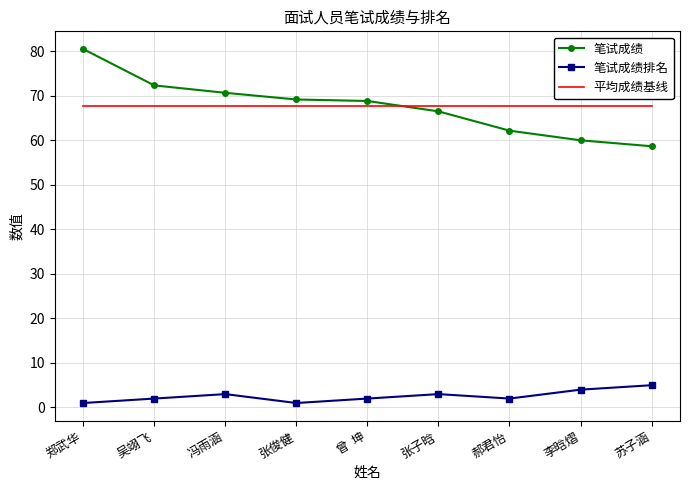

At how many categories does at least one series exceed 23?

9